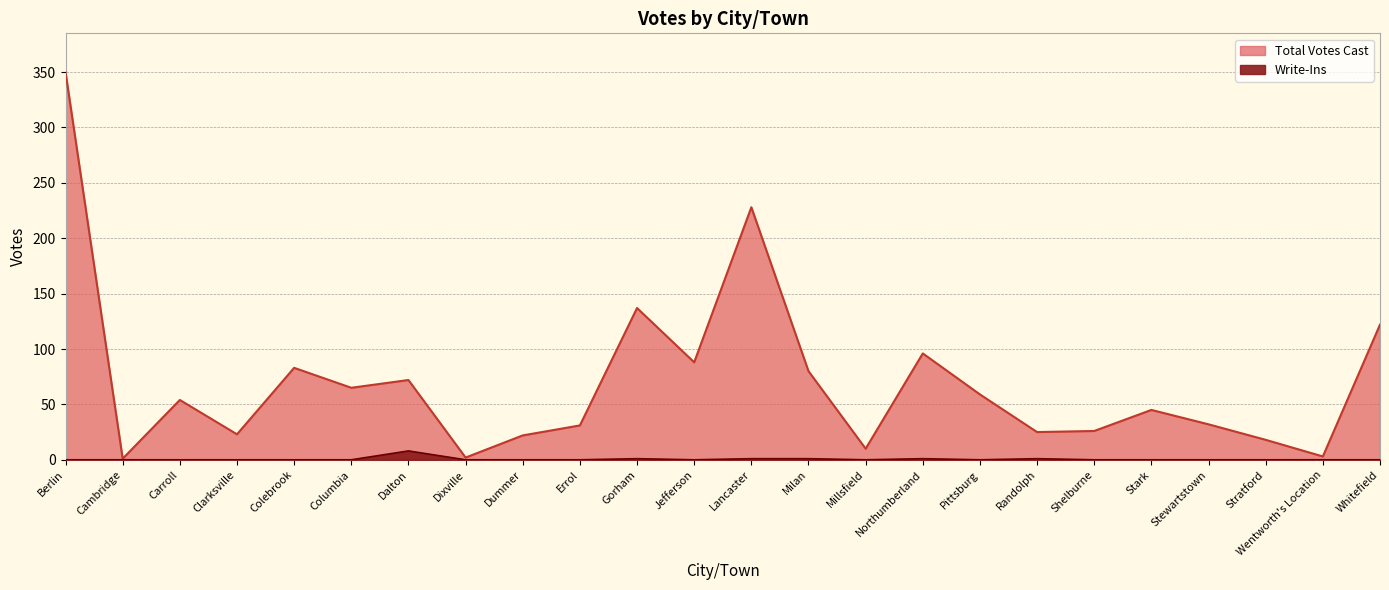

Between Stewartstown and Dixville, which is larger?

Stewartstown